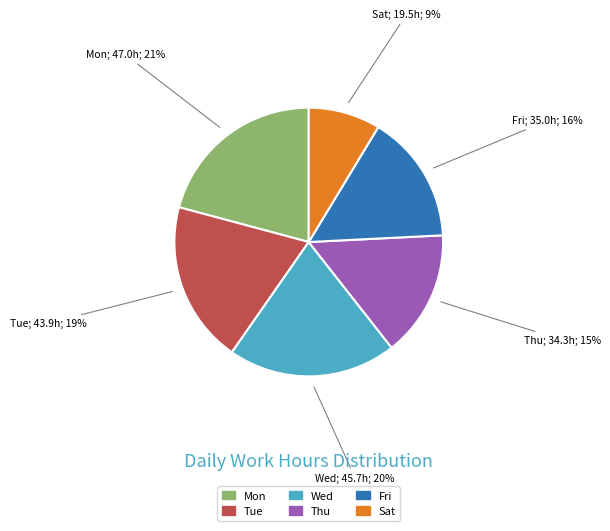

How many segments does this pie chart have?

6